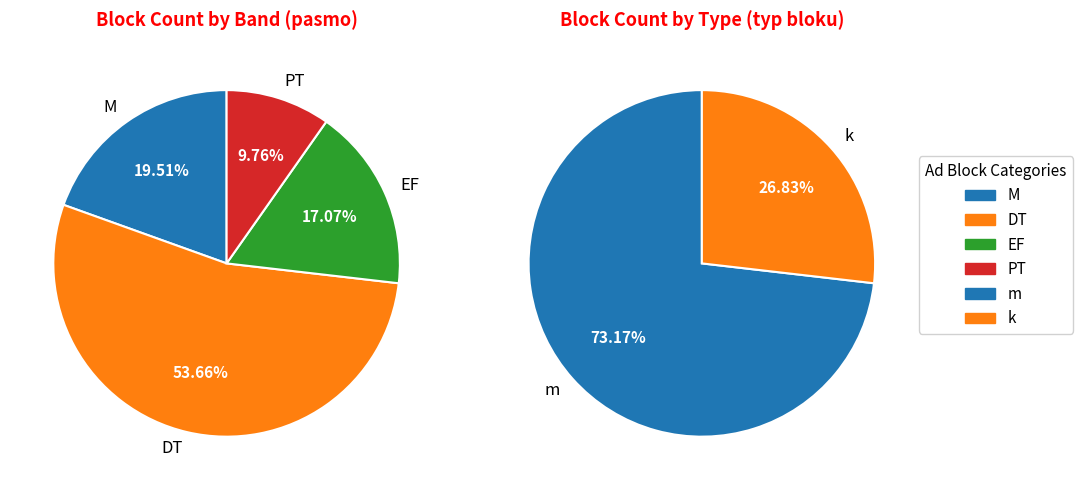

What is the majority slice?

DT